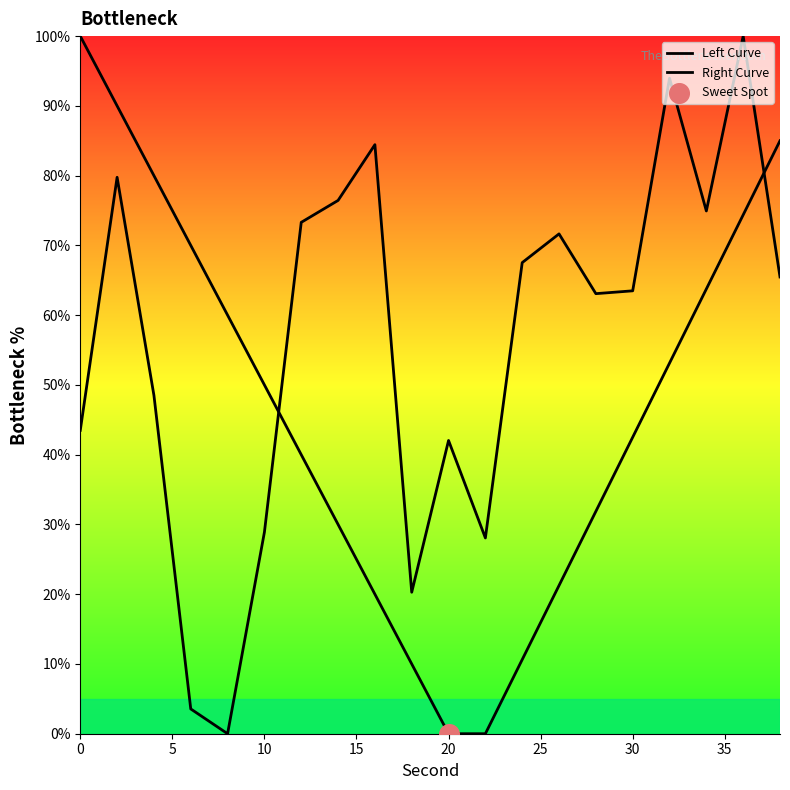

Is this an area chart (filled region under the line)?

Yes